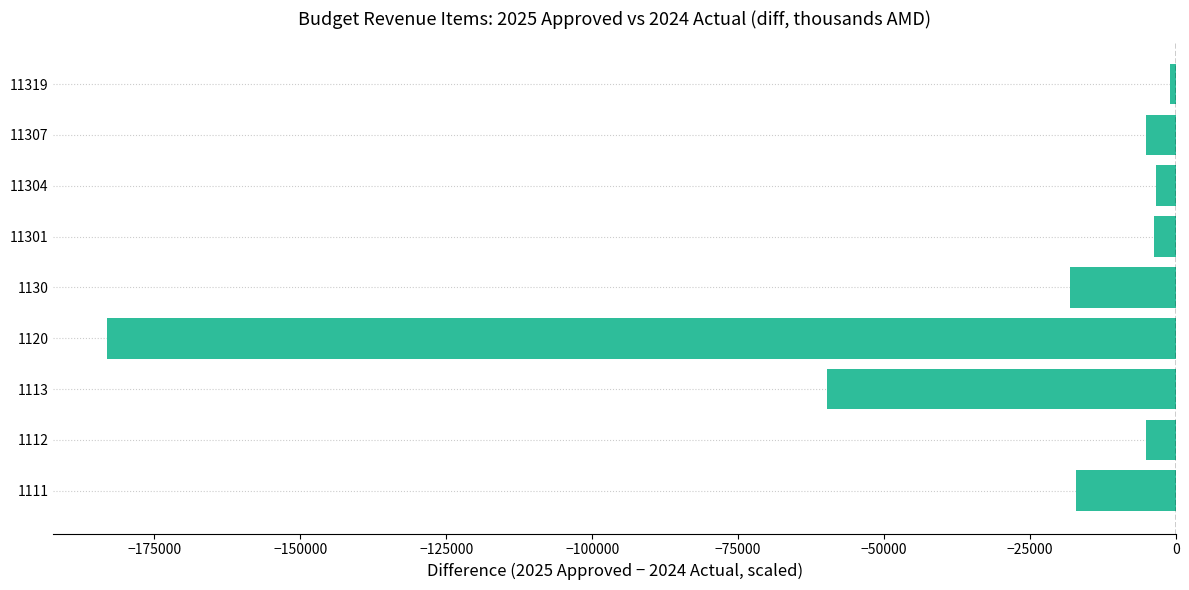

The value at 1112 is -5149.4. True or false?

True